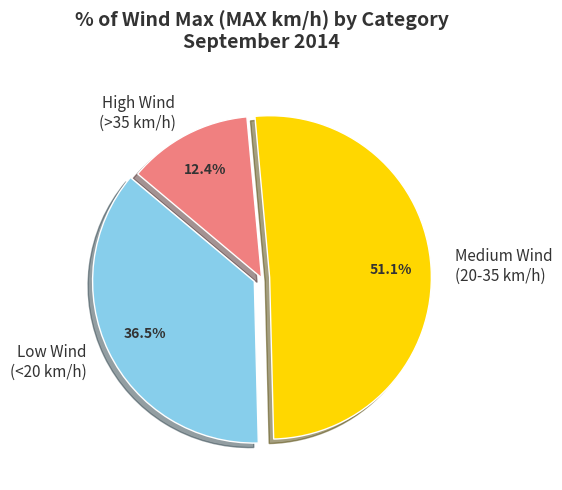

Which category accounts for the majority?

Medium Wind (20-35 km/h)